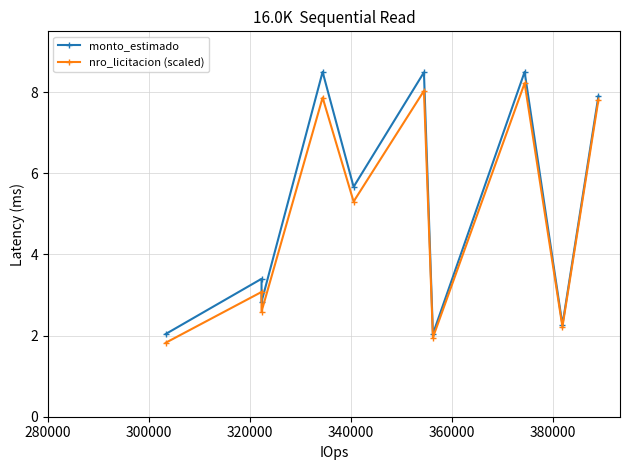

What are all the series names shown in the legend?

monto_estimado, nro_licitacion (scaled)